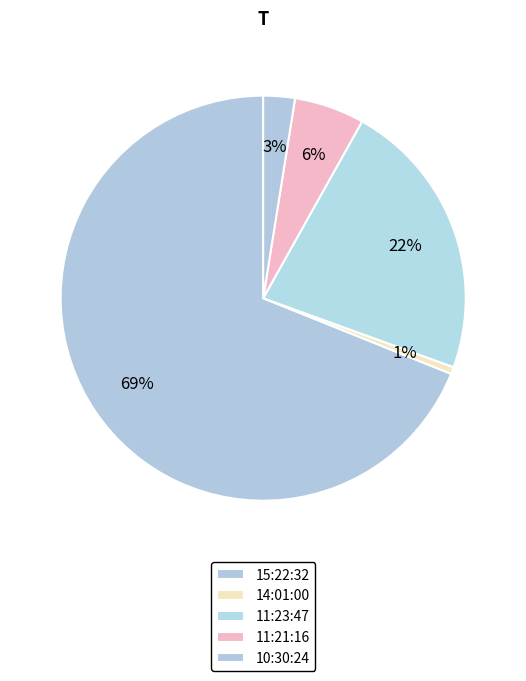

What is the majority slice?

15:22:32